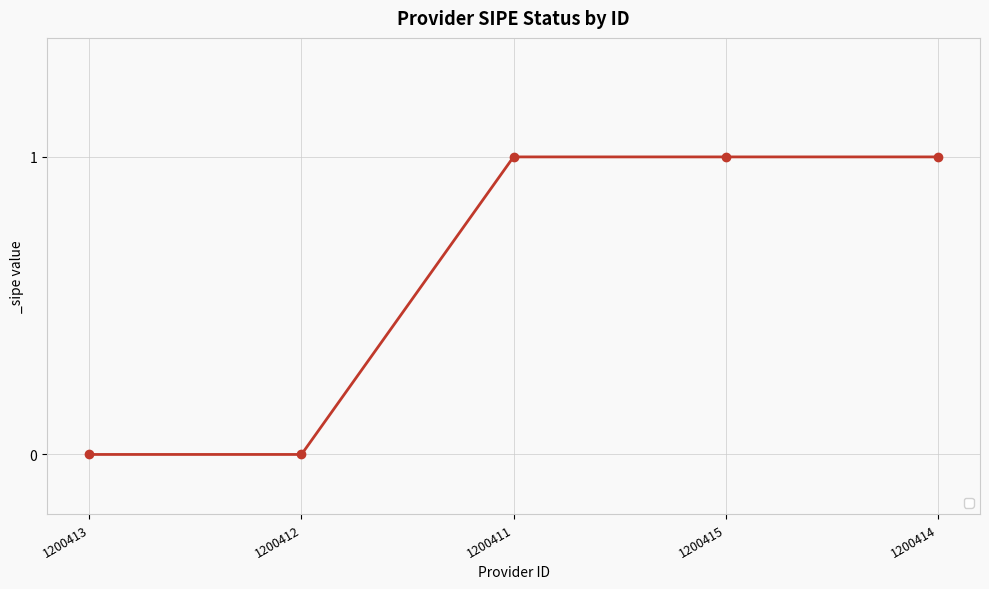

Read the value at 1200411.

1